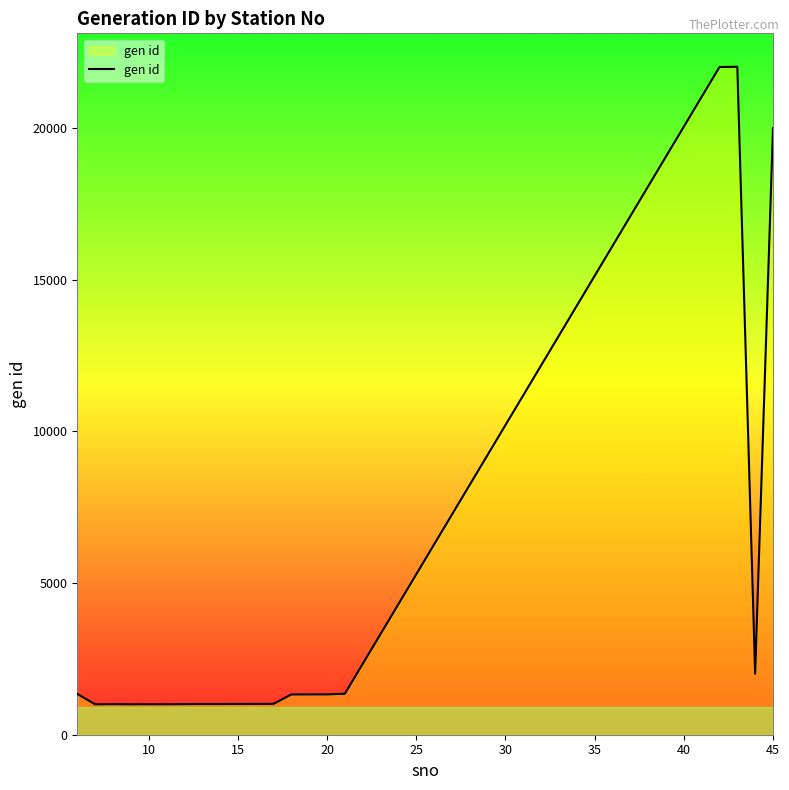

Does the chart have visible grid lines?

No